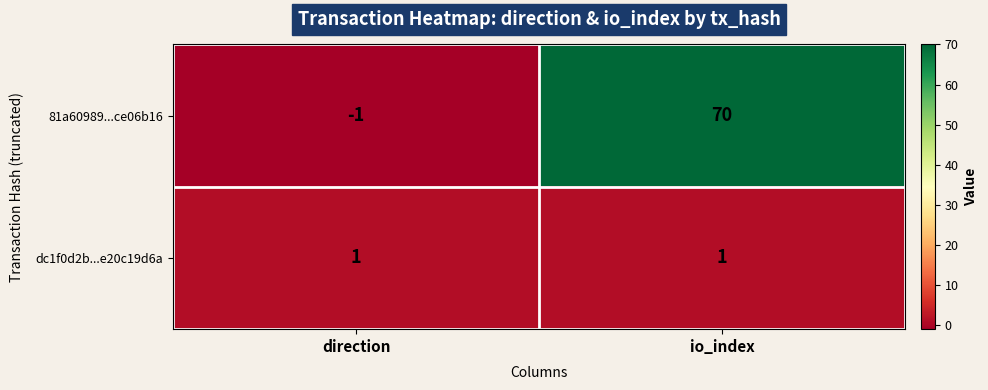

The dc1f0d2b...e20c19d6a series shows 1 at io_index. True or false?

True